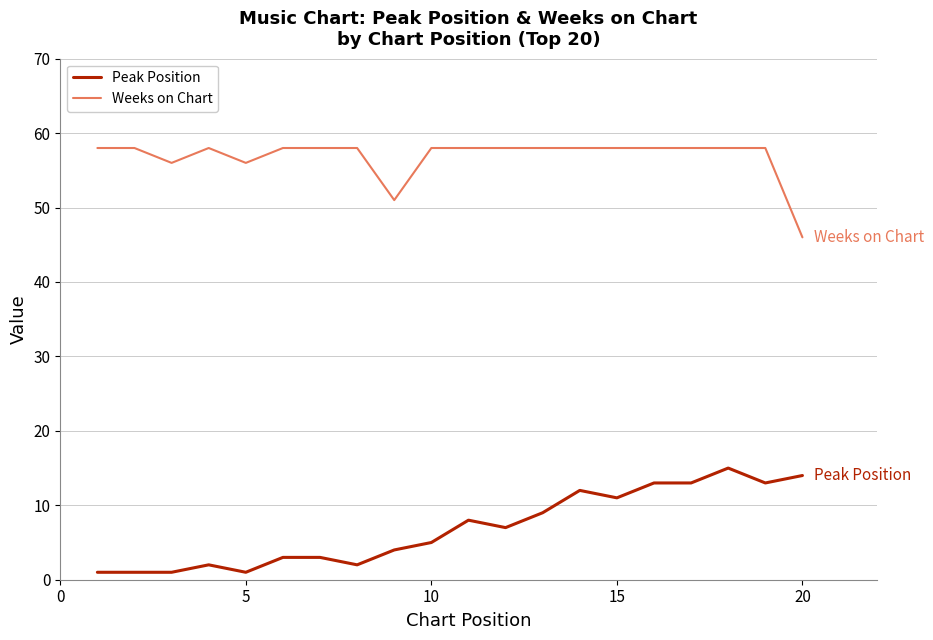

Is this an area chart (filled region under the line)?

No